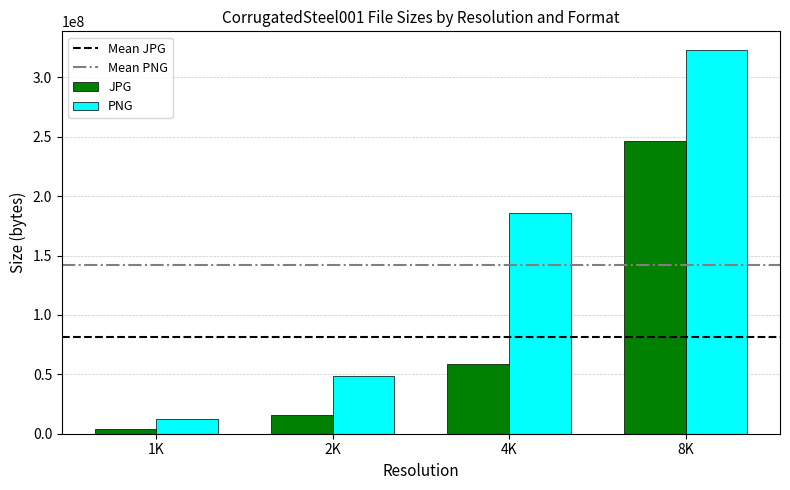

The value of JPG at 4K is 59029194. True or false?

True